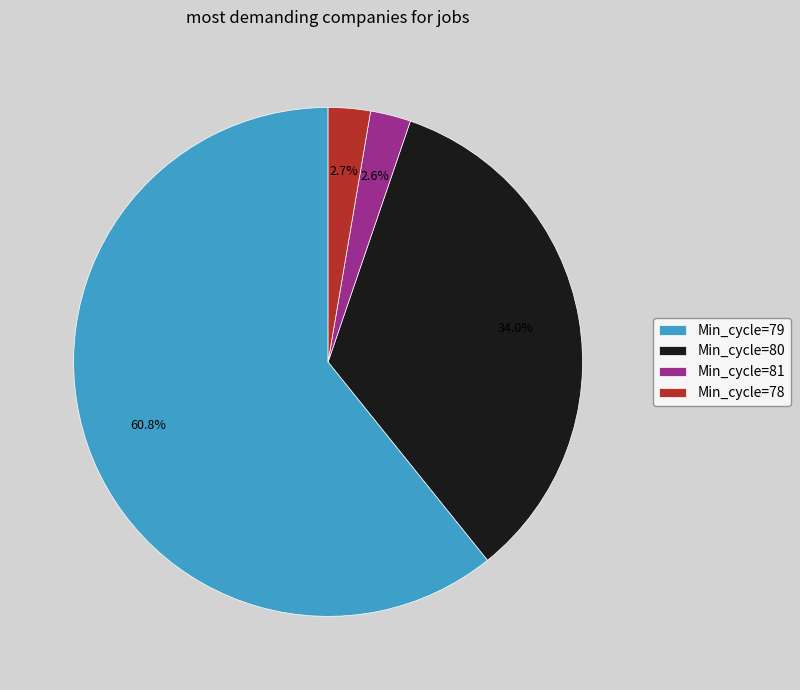

What is the largest slice in the pie chart?

Min_cycle=79